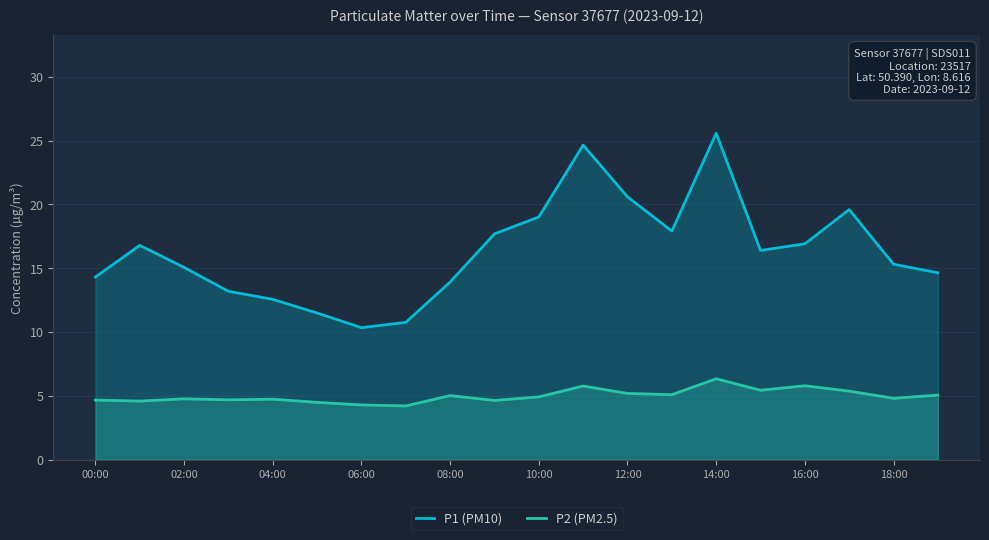

Reading right to left, what are all the values shown in this chart?

P1 (PM10): 14.7	15.3	19.6	16.9	16.4	25.6	17.9	20.6	24.6	19.0	17.7	13.9	10.8	10.3	11.5	12.6	13.2	15.1	16.8	14.3
P2 (PM2.5): 5.1	4.8	5.4	5.8	5.5	6.3	5.1	5.2	5.8	4.9	4.7	5.0	4.2	4.3	4.5	4.8	4.7	4.8	4.6	4.7